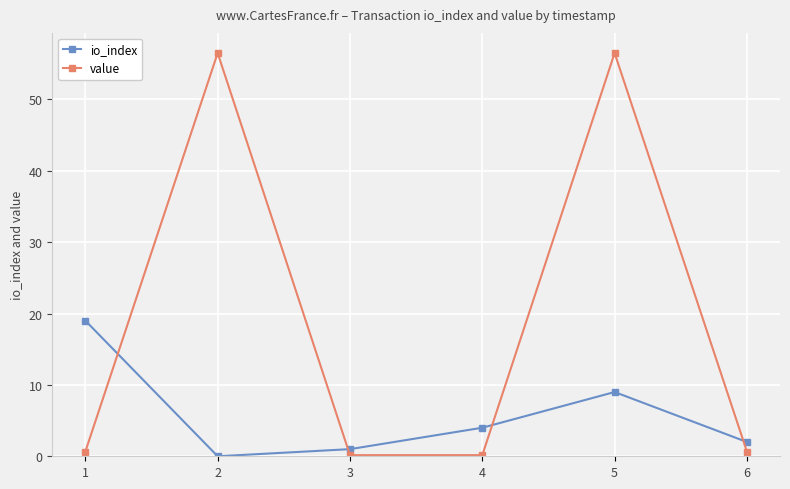

Reading right to left, what are all the values shown in this chart?

io_index: 2.0	9.0	4.0	1.0	0.0	19.0
value: 0.7	56.5	0.2	0.2	56.5	0.7